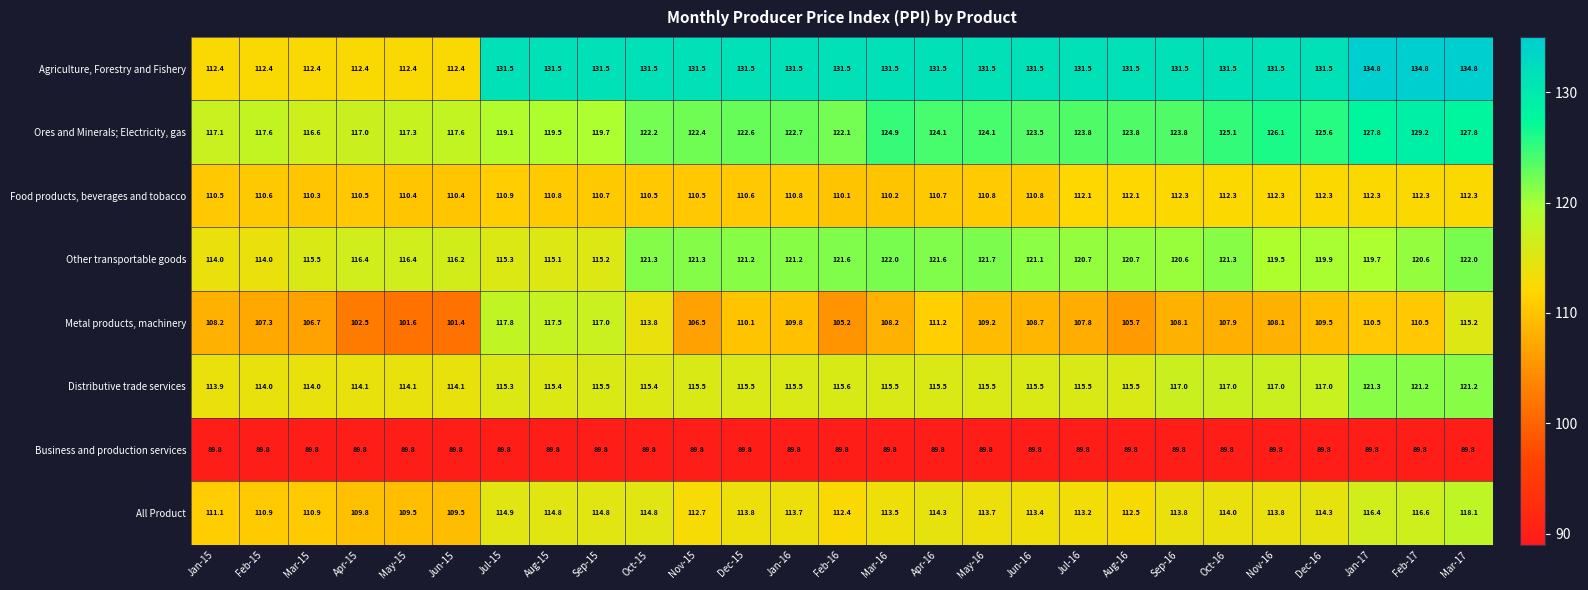

What is the difference between the highest and lowest values at Mar-16?

41.7